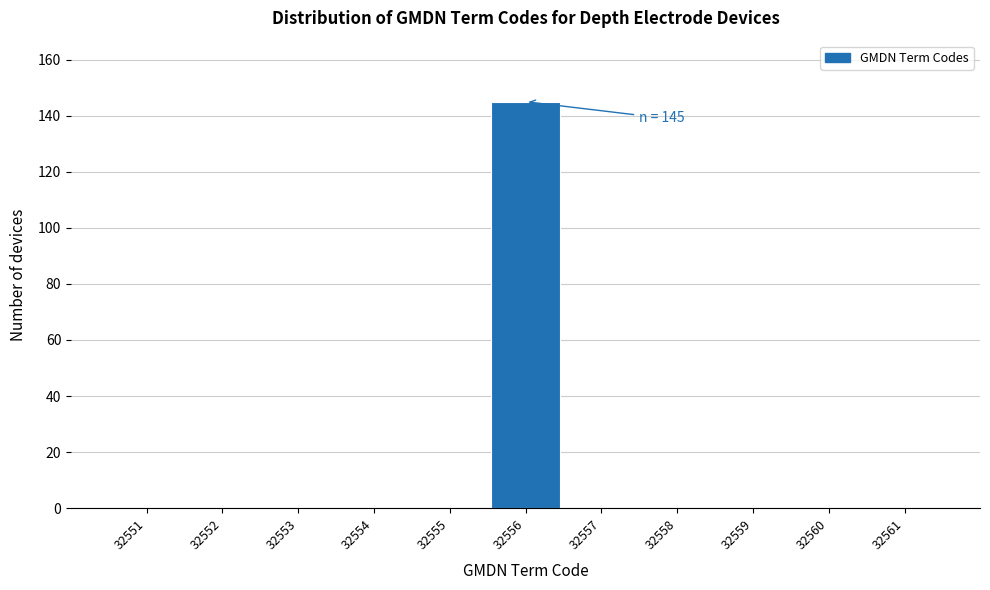

Over which range of the x-axis is the bar tallest?

32555.5 to 32556.5